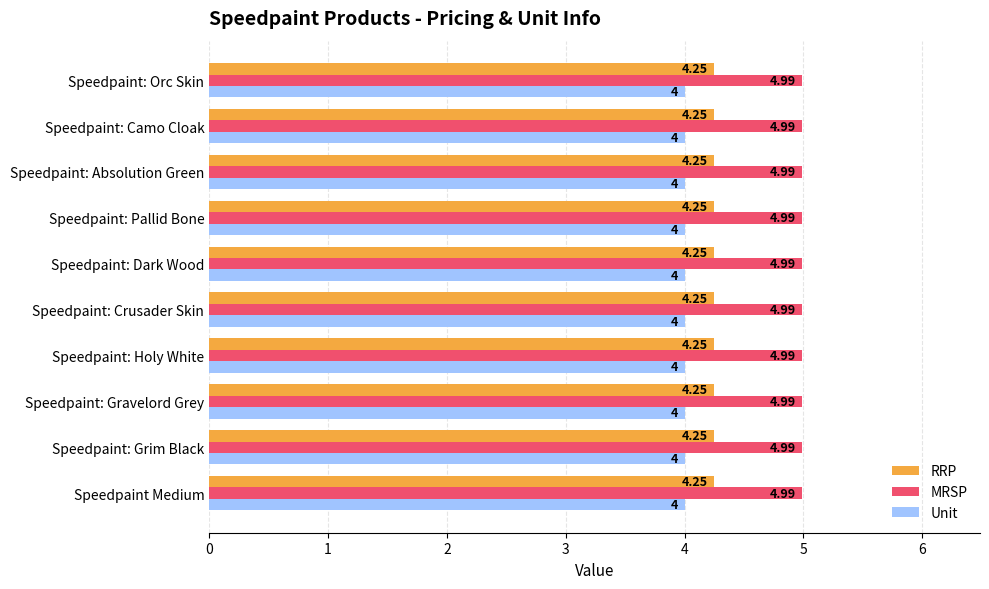

What is the total value across all series at Speedpaint: Absolution Green?

13.2